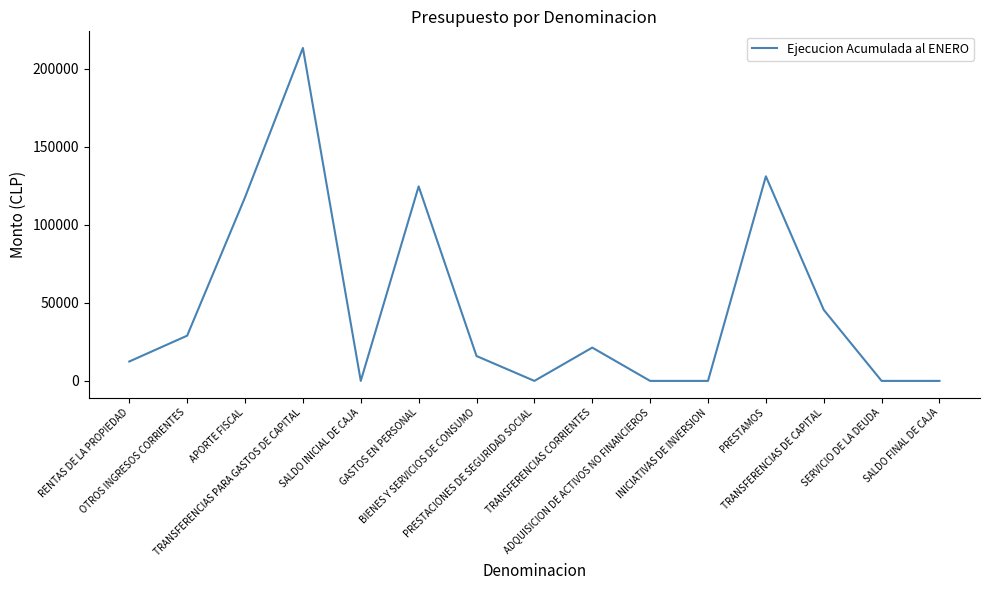

What is the difference between the values at GASTOS EN PERSONAL and SALDO INICIAL DE CAJA?

124634